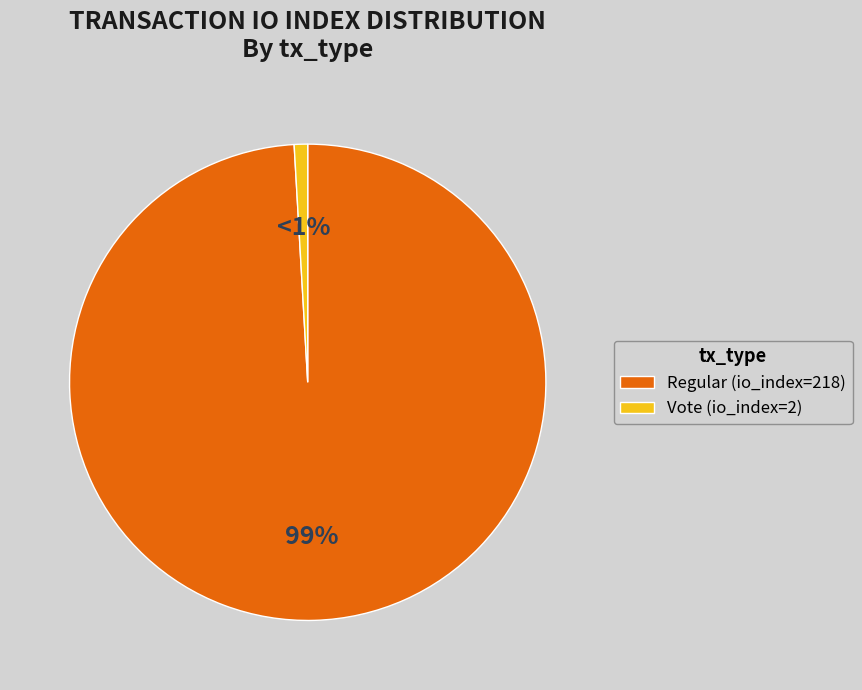

To the nearest percent, what portion does Vote (io_index=2) represent?

1%